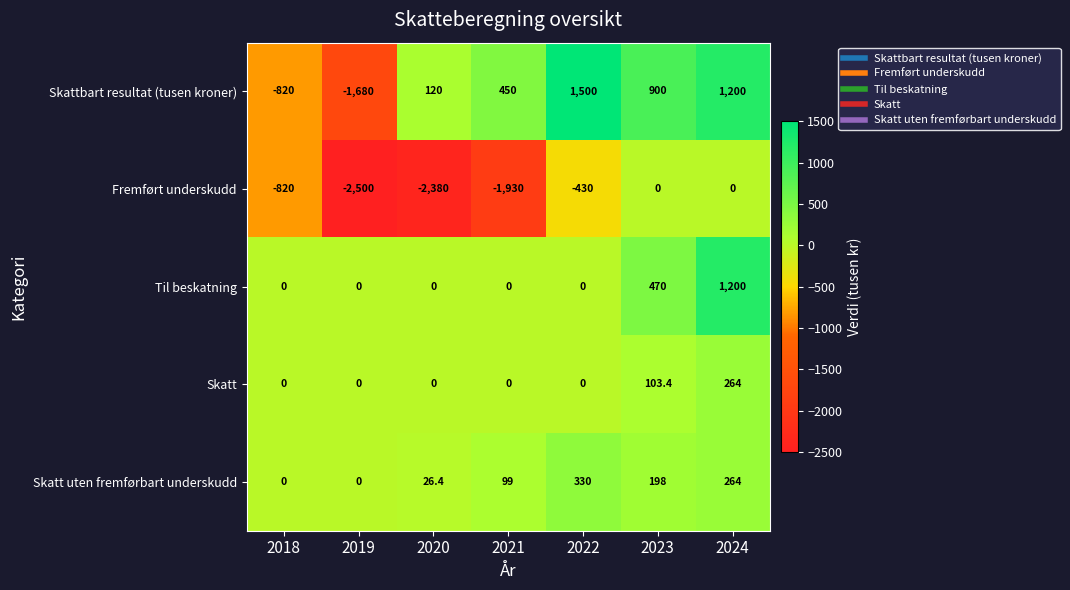

What is the total value across all series at 2023?

1671.4